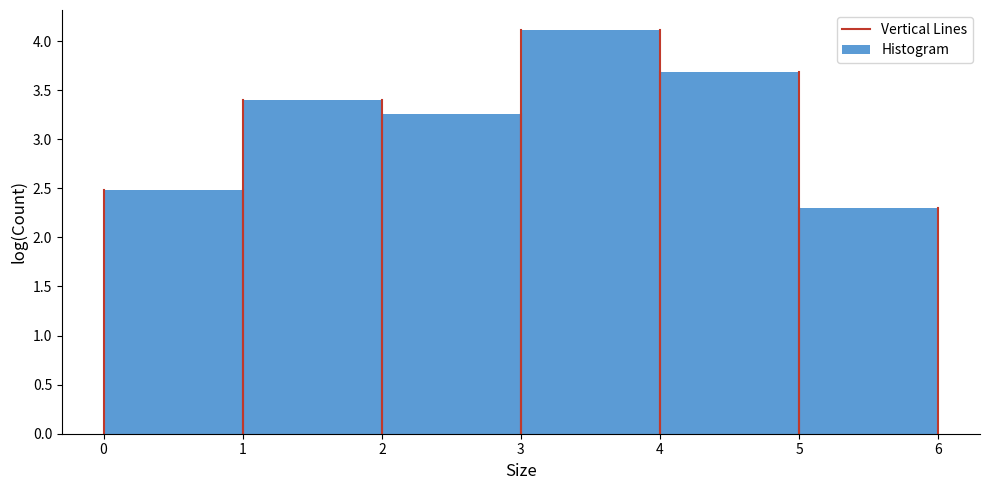

Which range on the x-axis has the tallest bar?

3 to 4